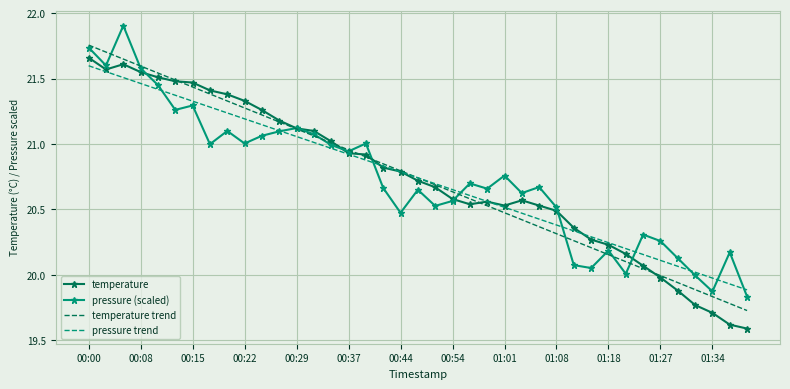

What is the lowest value of the temperature series?

19.6